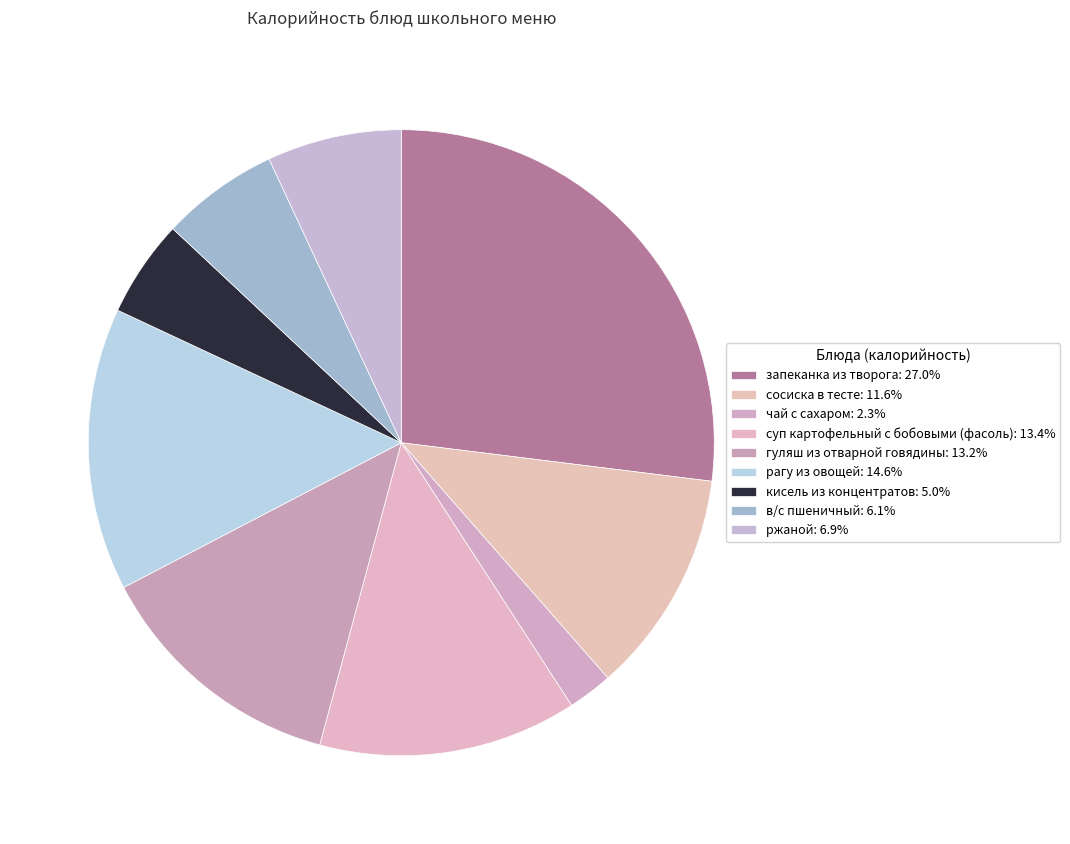

Is суп картофельный с бобовыми (фасоль) the majority of the pie?

No